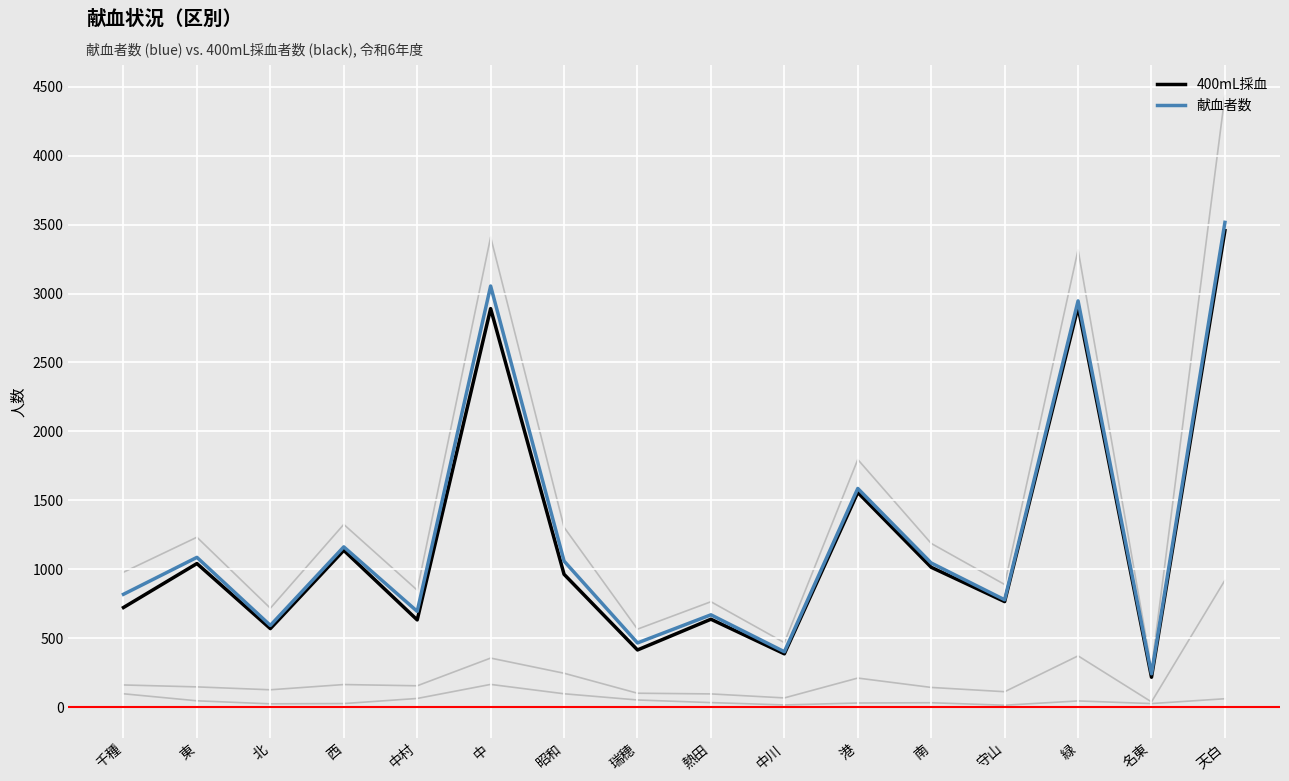

True or false: 400mL採血 and 献血者数 intersect in this chart.

False